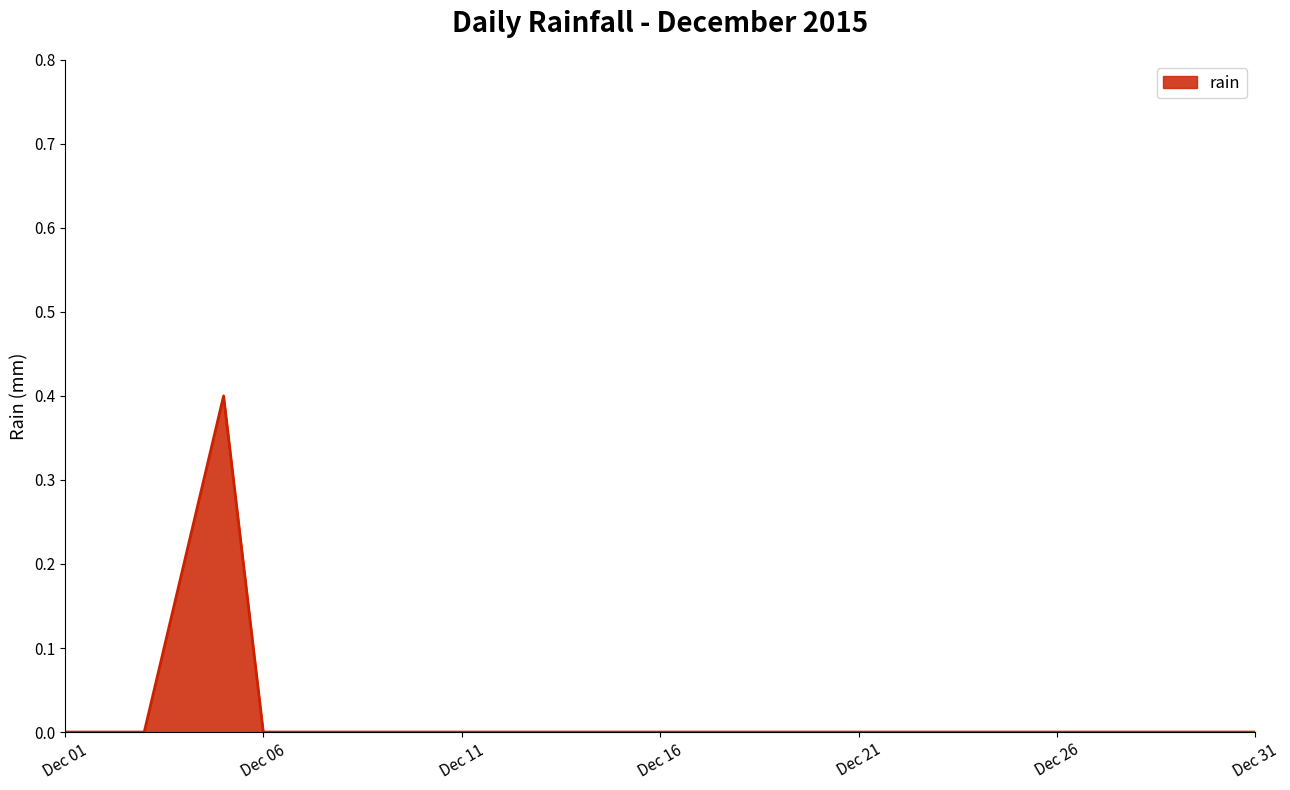

What is the difference between the maximum and minimum values?

0.4